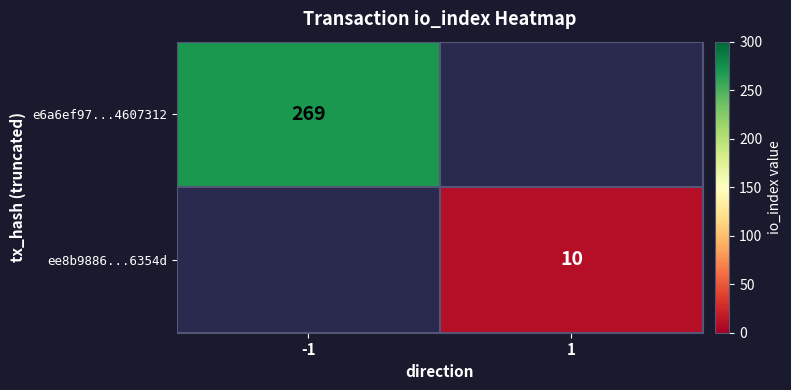

The value of e6a6ef97...4607312 at -1 is 182. True or false?

False